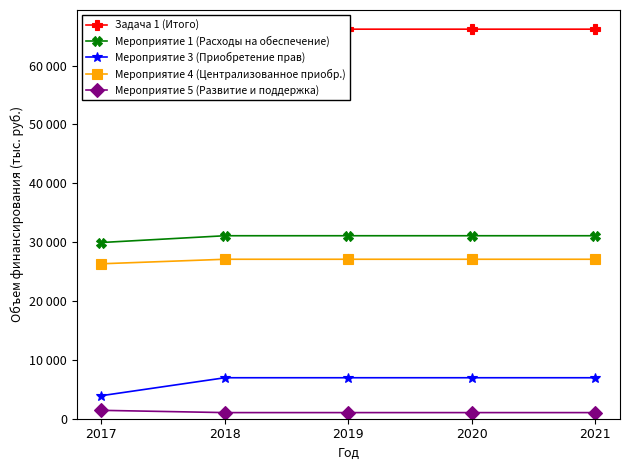

True or false: Мероприятие 5 (Развитие и поддержка) and Мероприятие 4 (Централизованное приобр.) cross at least once.

False